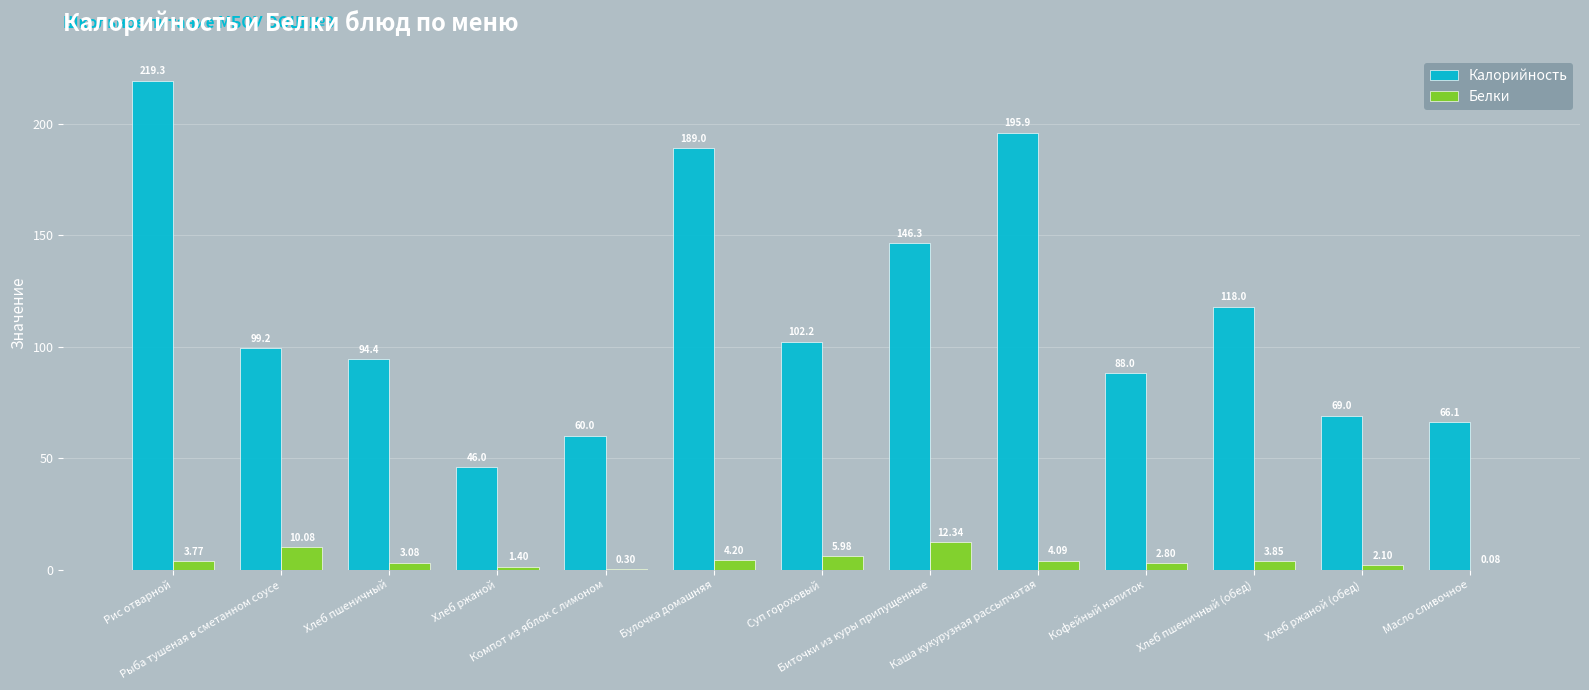

Are the bars horizontal?

No